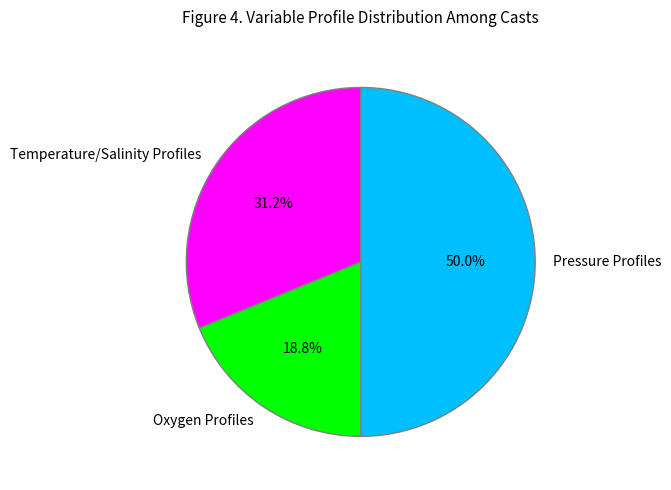

Is it true that Oxygen Profiles is 19% of the pie?

True